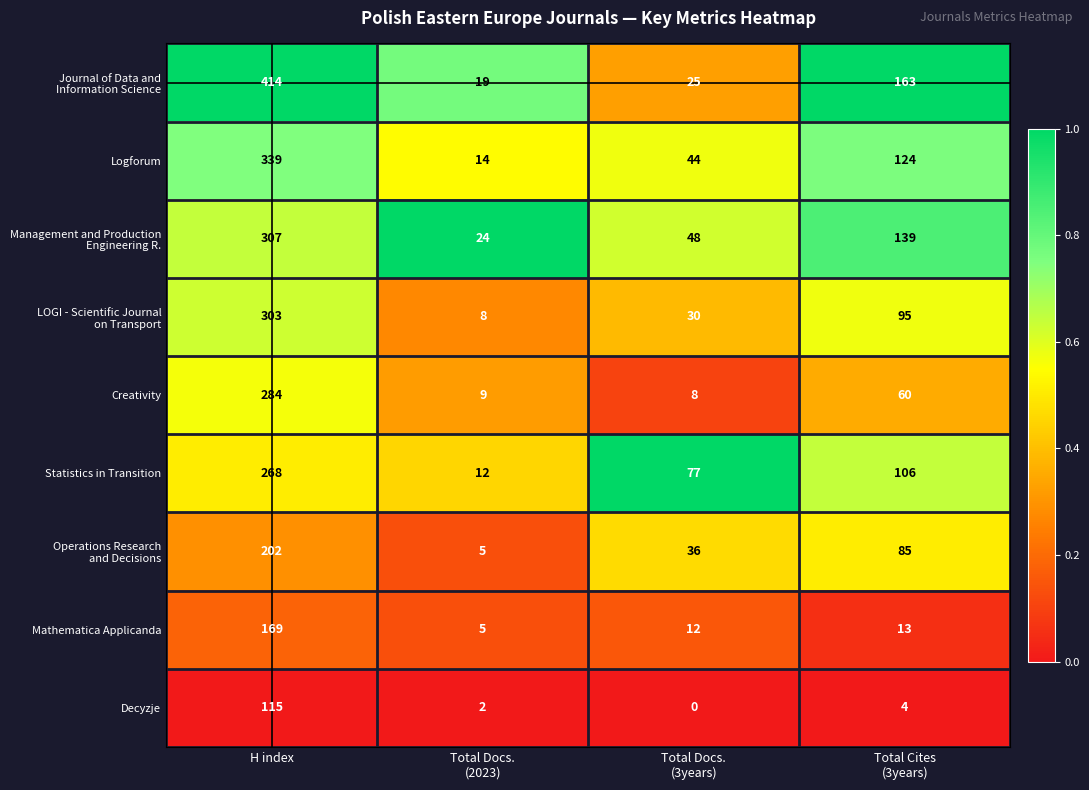

The value of Logforum at H index is 479. True or false?

False